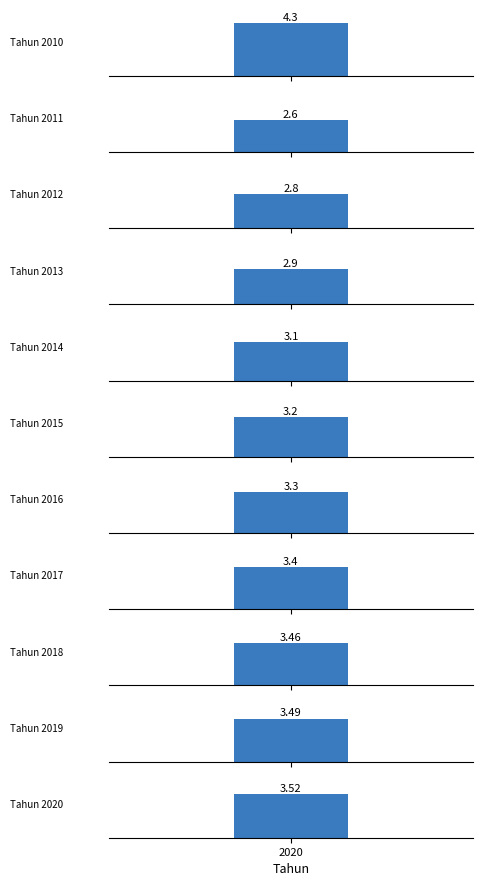

Reading left to right, extract all data points from this chart.

2010=4.3	2011=2.6	2012=2.8	2013=2.9	2014=3.1	2015=3.2	2016=3.3	2017=3.4	2018=3.5	2019=3.5	2020=3.5